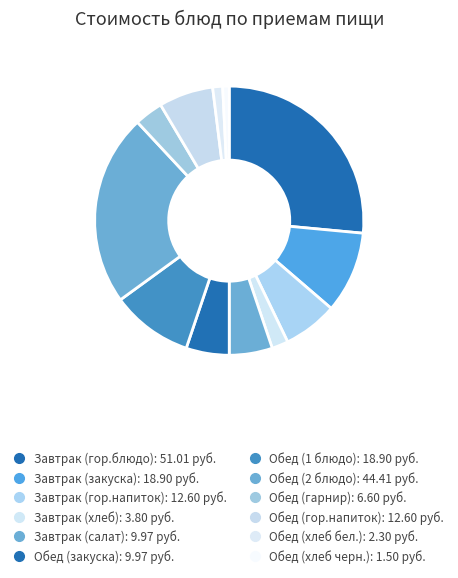

The Обед (закуска) slice represents 5% of the pie. True or false?

True